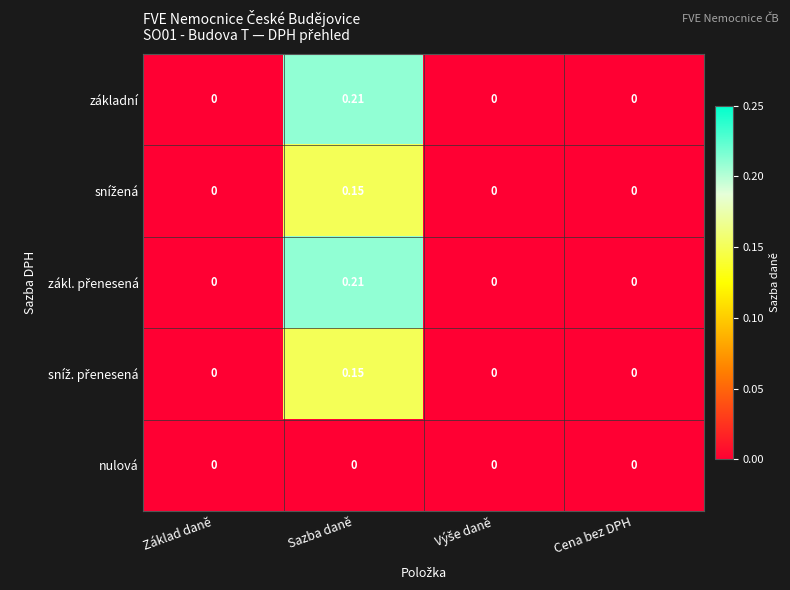

At which category is the sum across all series the highest?

Sazba daně